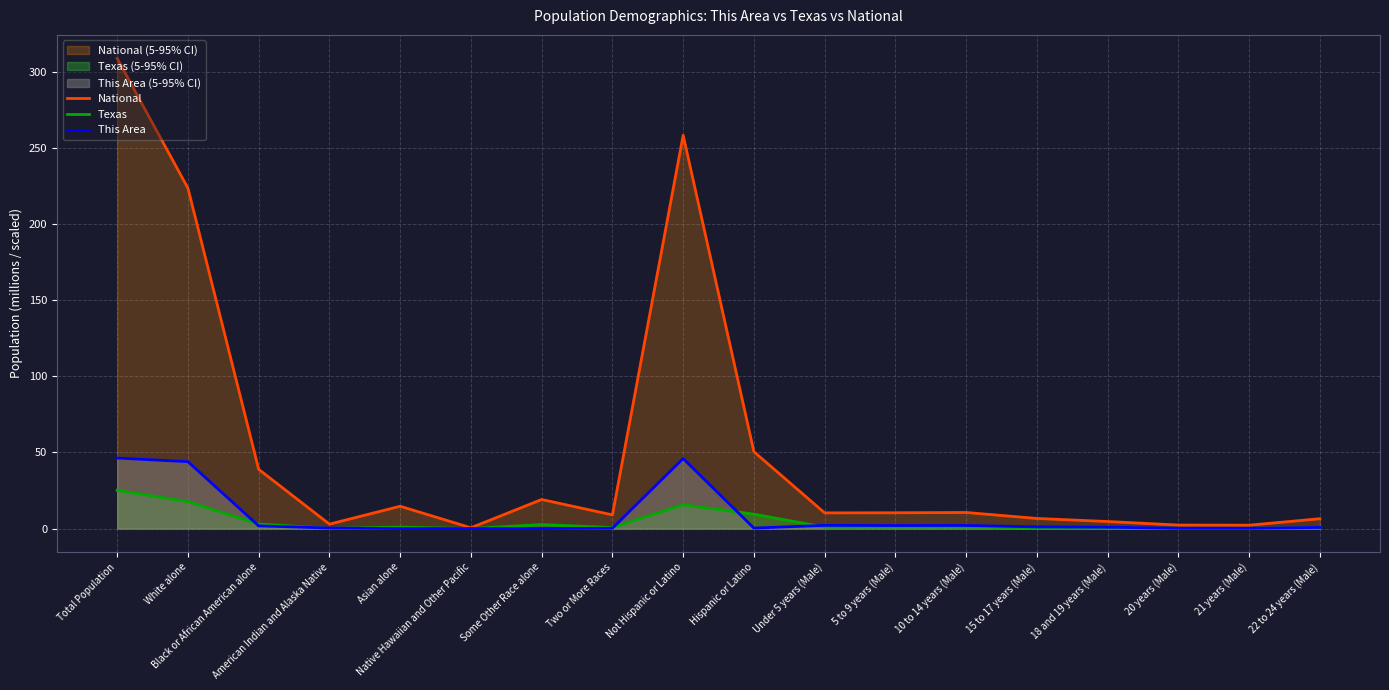

Is the value of National at Some Other Race alone greater than the value of This Area at 22 to 24 years (Male)?

Yes